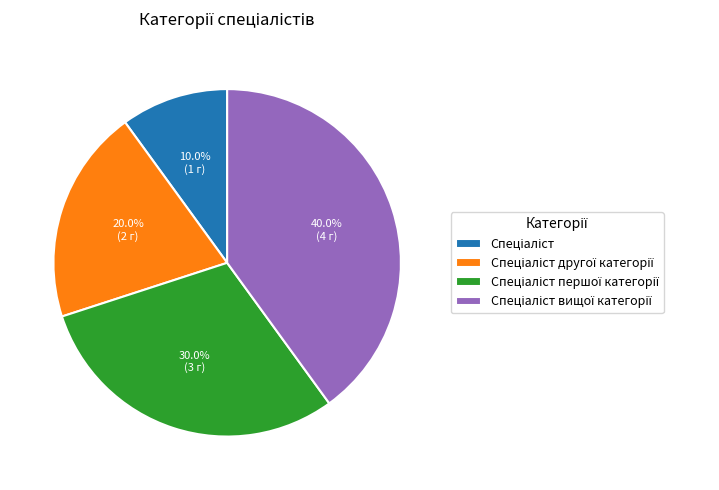

Is there any slice that represents more than half of the pie?

No